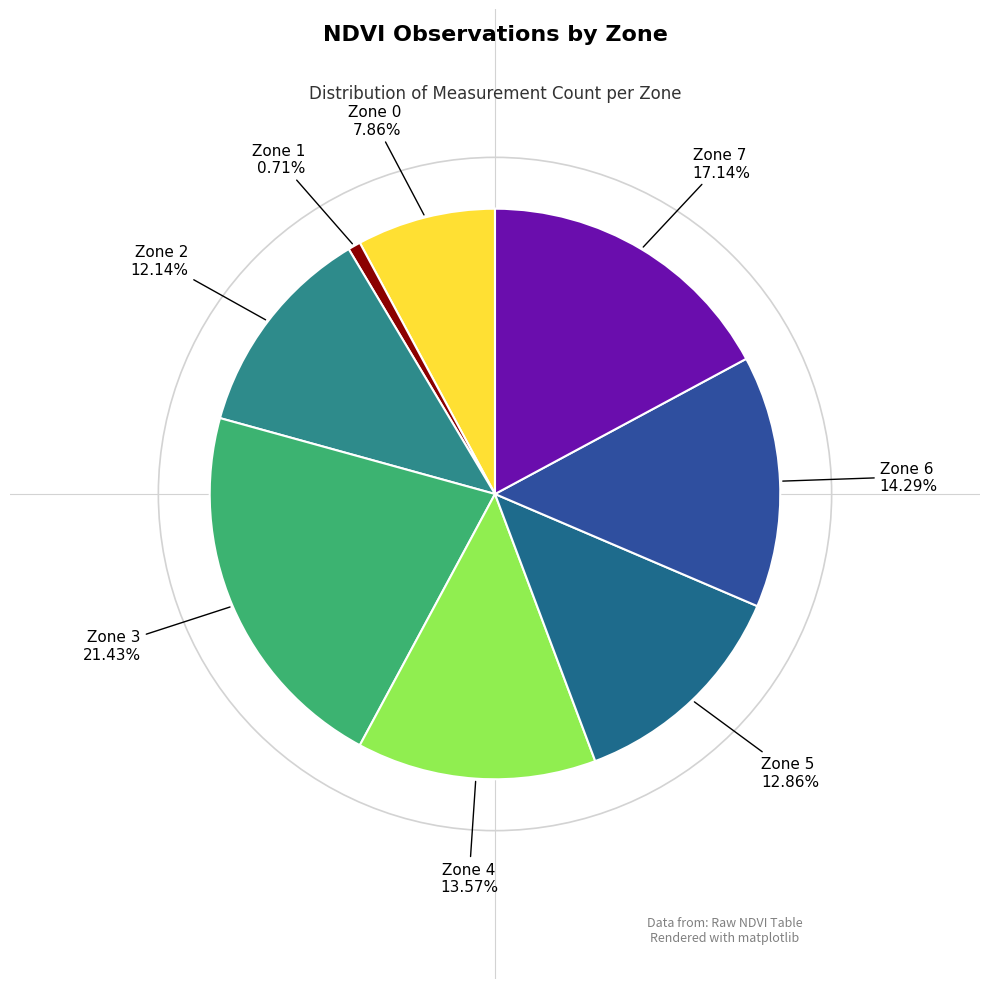

How many slices are in this pie chart?

8